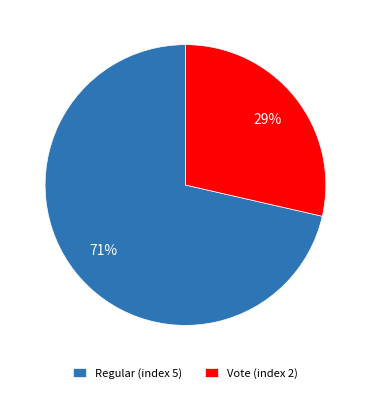

What is the ratio of the value at Vote (index 2) to the value at Regular (index 5)?

0.4